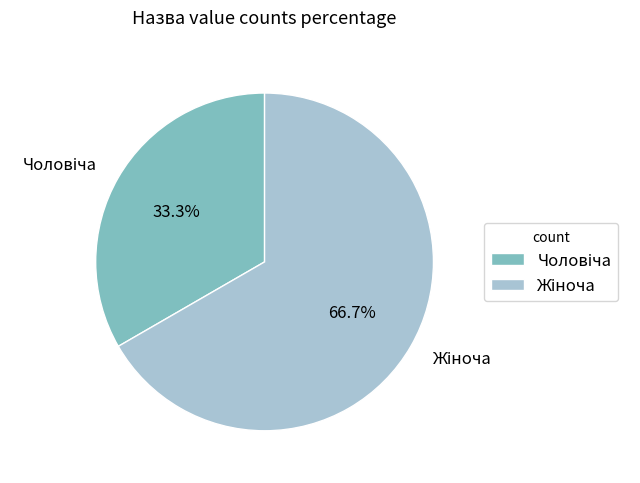

To the nearest percent, what is the average slice percentage?

50%